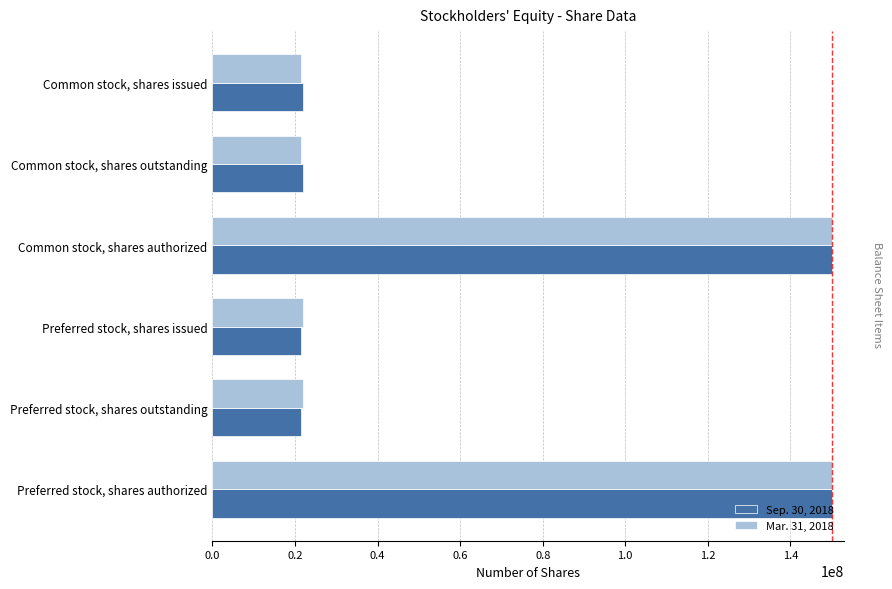

What is the sum of the Mar. 31, 2018 values at Preferred stock, shares authorized and Common stock, shares outstanding?

171407247